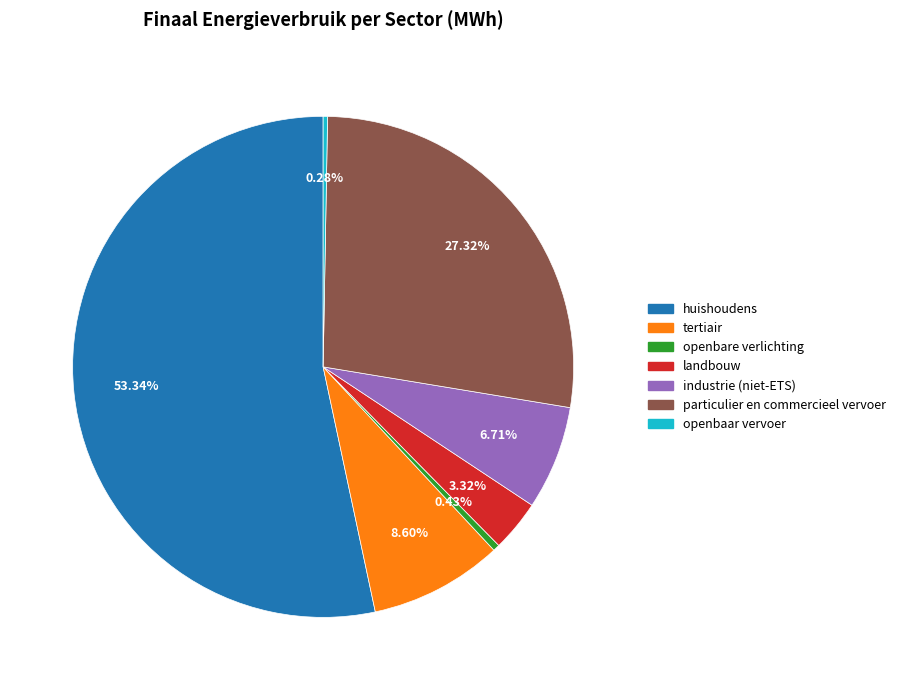

Is there a majority slice in this chart?

Yes